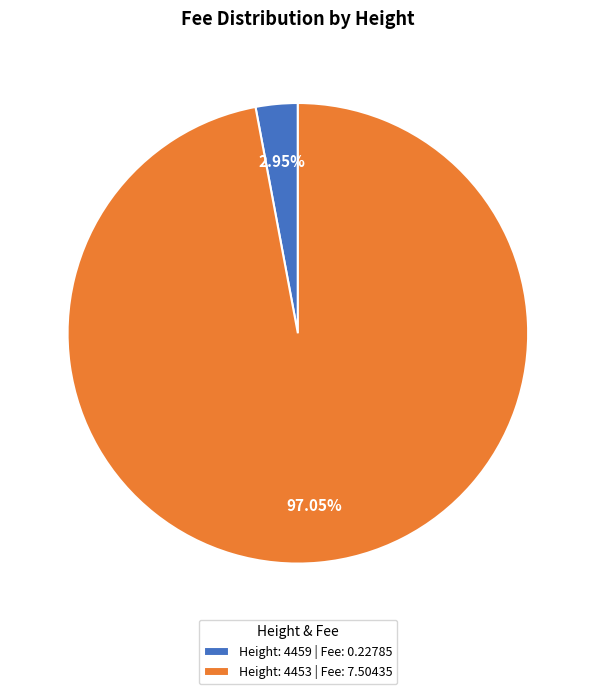

Which slice represents more than half of the pie?

Height: 4453 | Fee: 7.50435